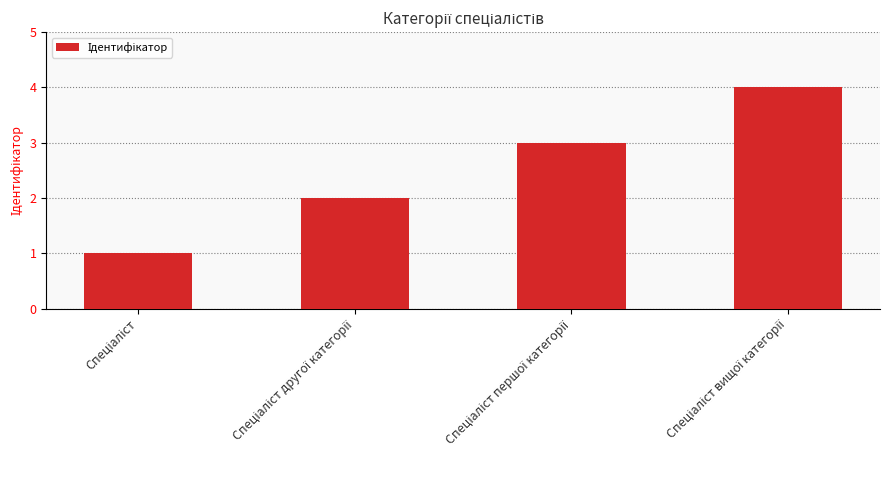

What is the maximum value shown in the chart?

4